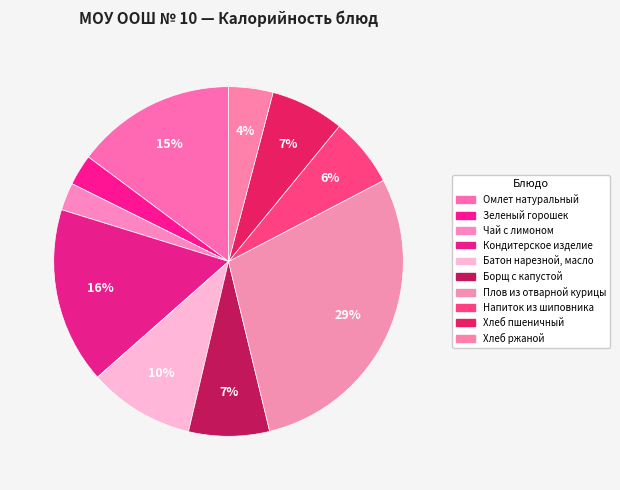

Which category has the smallest portion of the pie?

Чай с лимоном